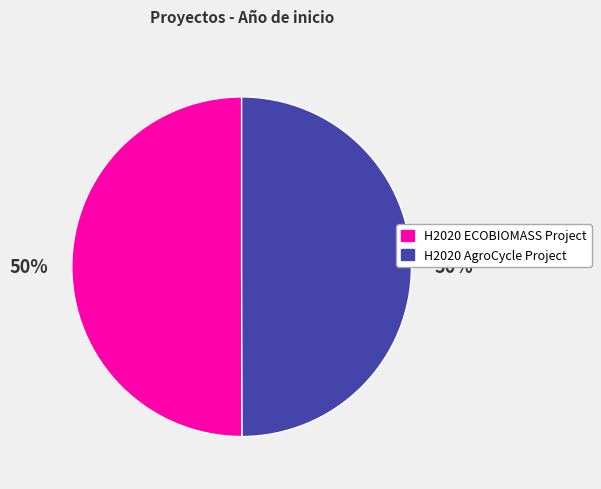

Is the sum of H2020 AgroCycle Project and H2020 ECOBIOMASS Project greater than half?

Yes